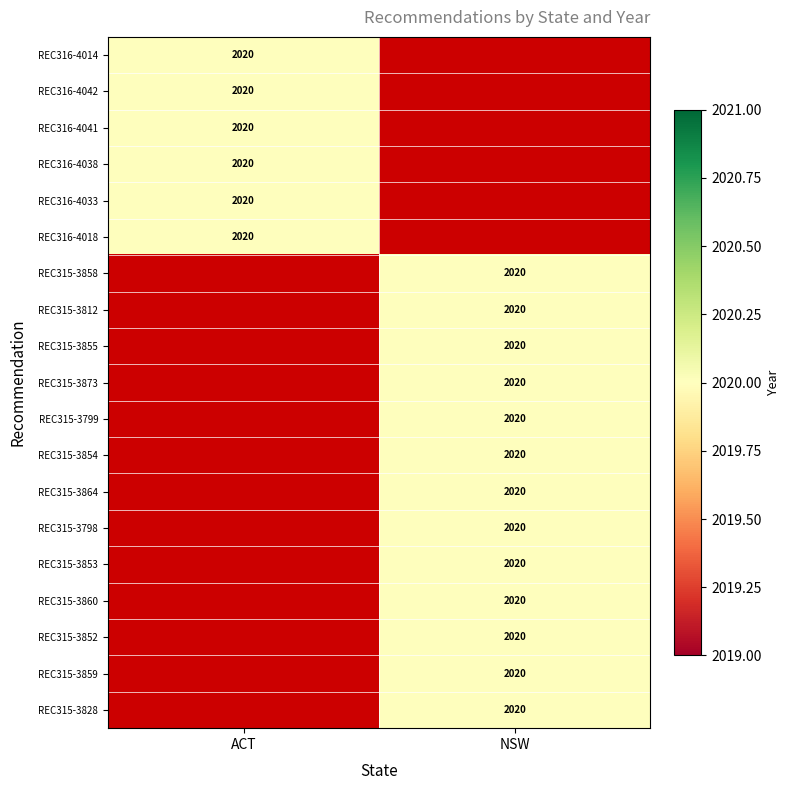

True or false: NSW has a value of 2944 at REC315-3864.

False